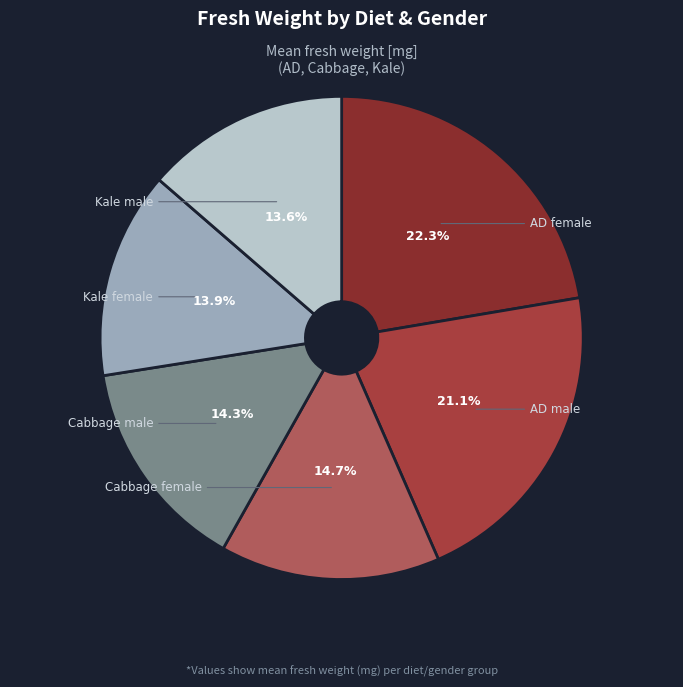

Count the number of slices in the pie.

6